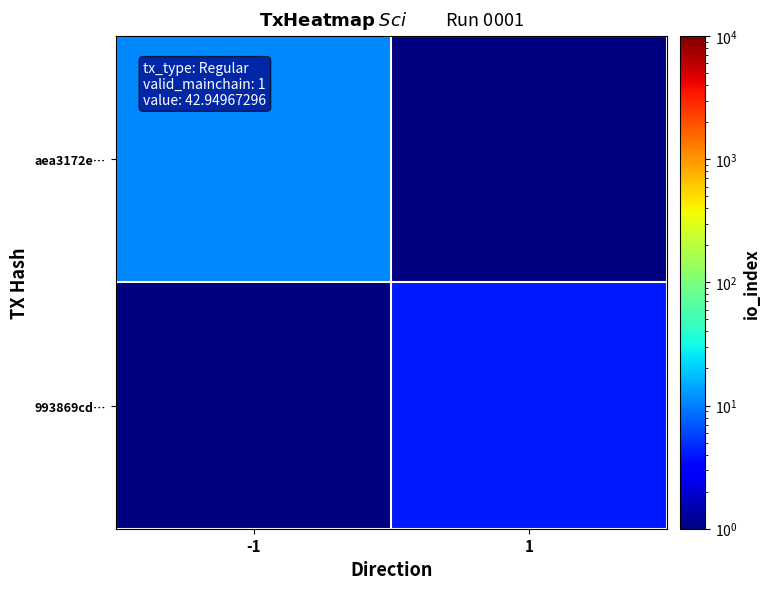

Rank the series by their maximum value, from lowest to highest.

aea3172e…, 993869cd…